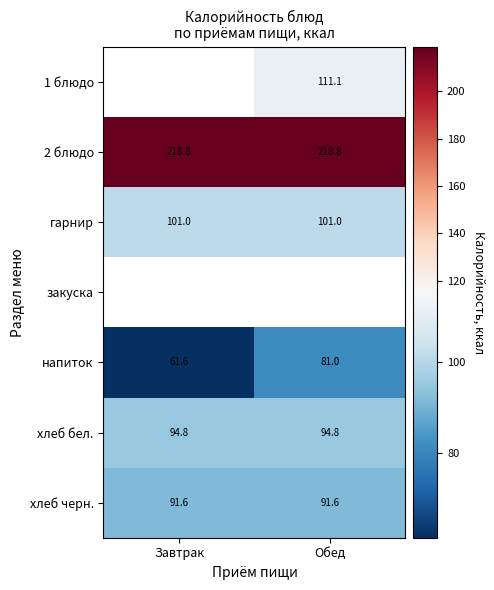

At which label is напиток closest to 71?

Завтрак